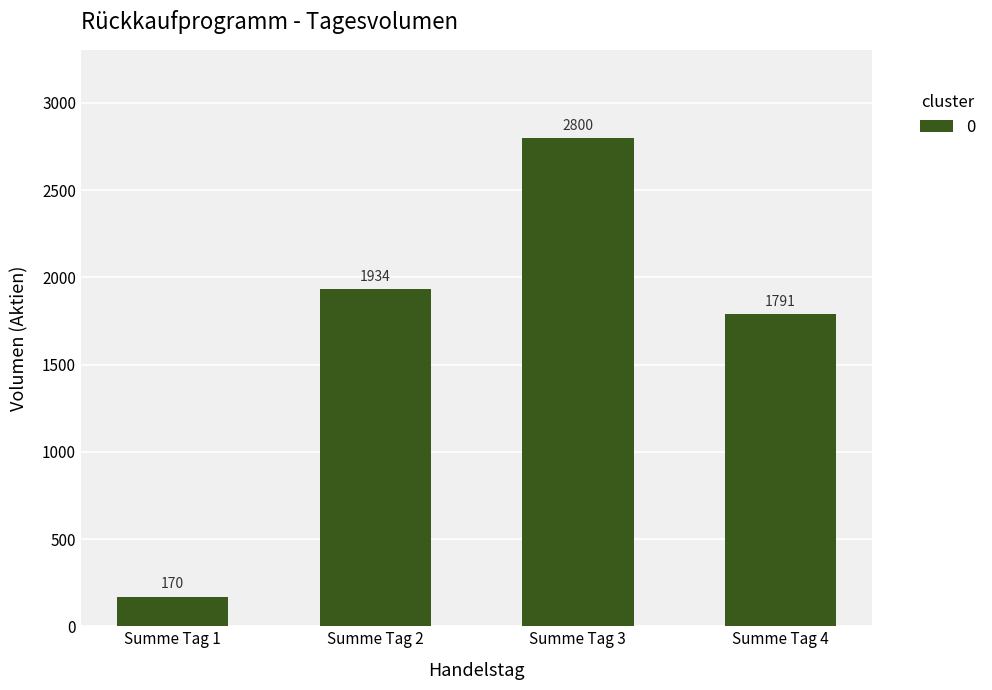

What is the difference between the values at Summe Tag 3 and Summe Tag 1?

2630